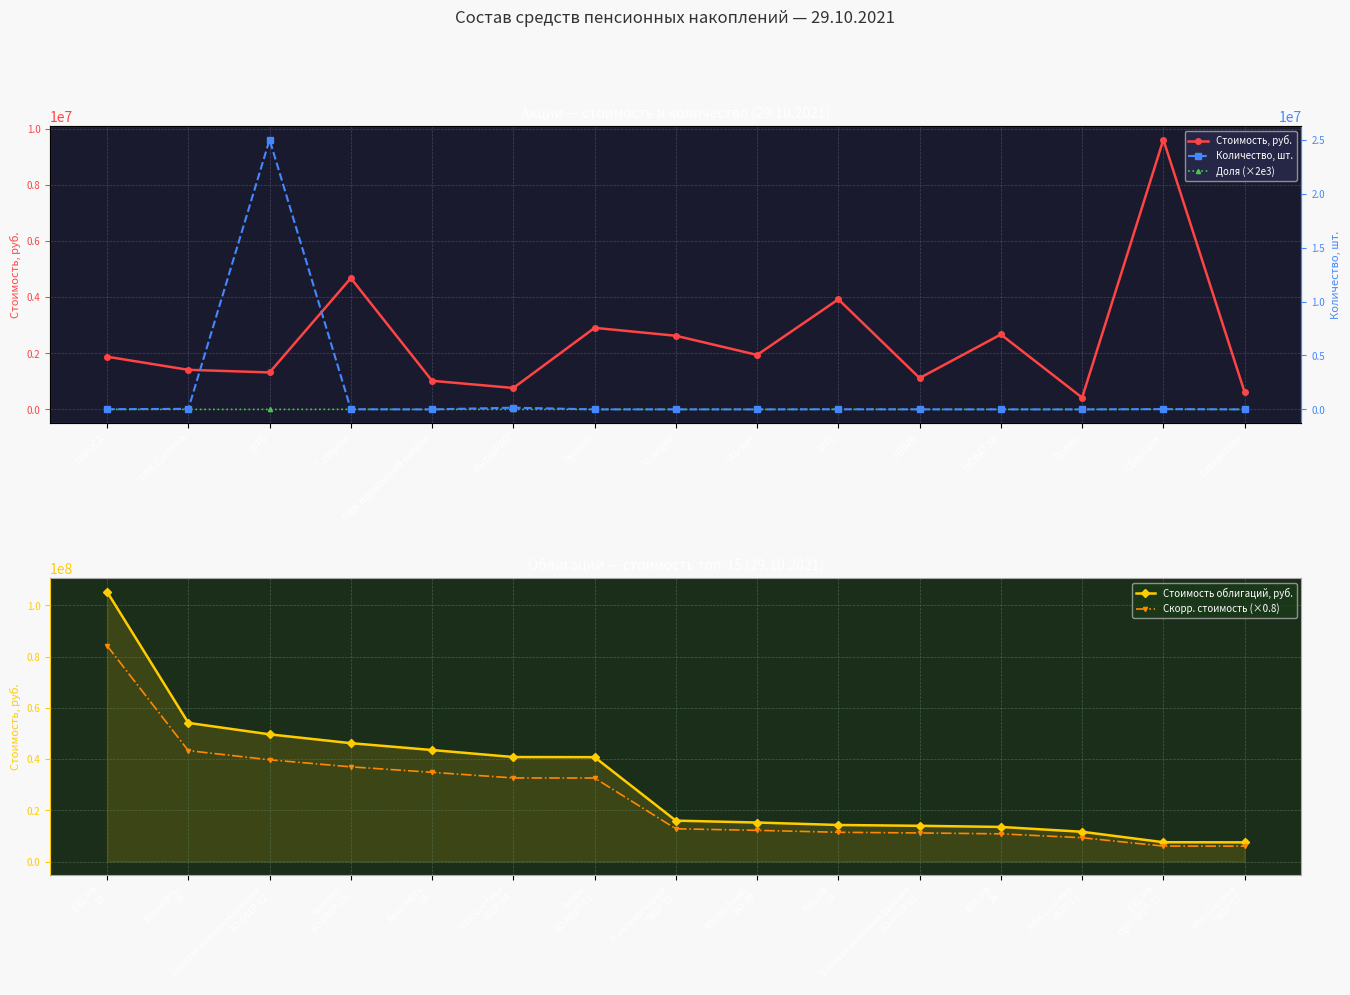

What is the value of the Скорр. стоимость (×0.8) point at the 6th from the left?

32640516.0